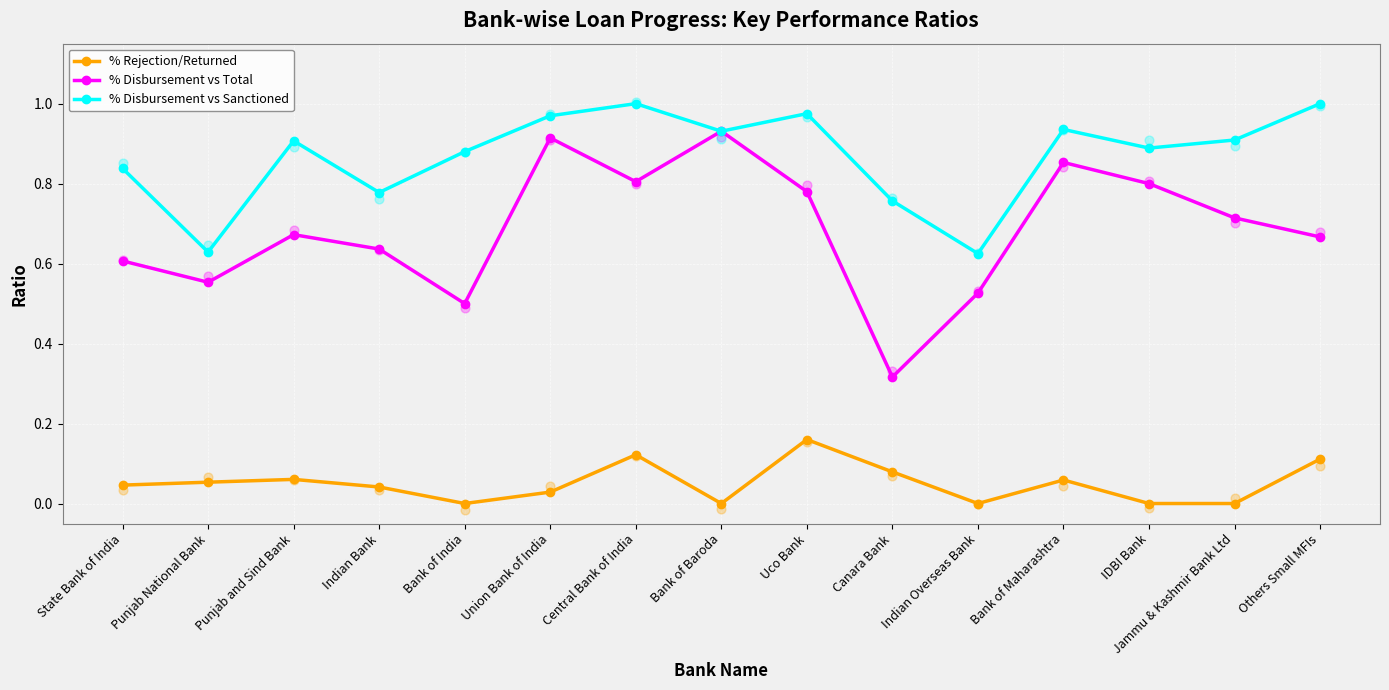

Which series reaches the maximum Y coordinate?

% Disbursement vs Sanctioned